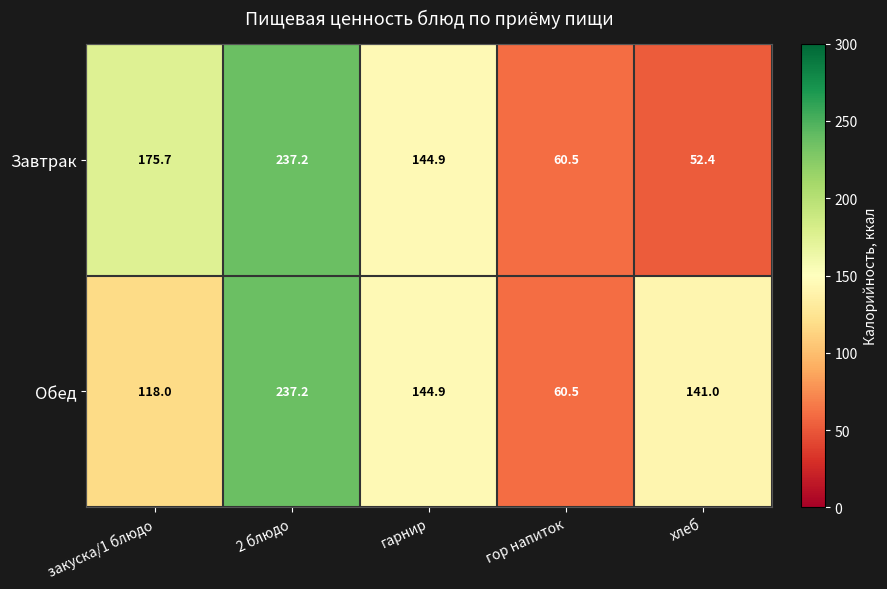

Which series has the widest spread of values?

Завтрак